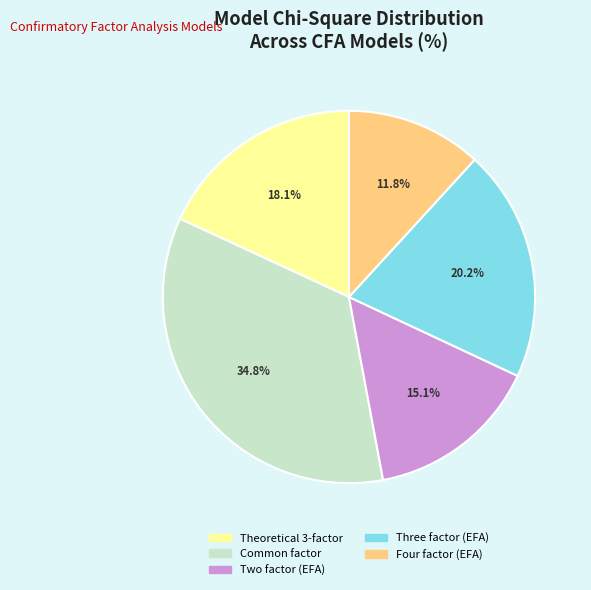

To the nearest percent, what is the combined percentage of Four factor (EFA) and Common factor?

47%